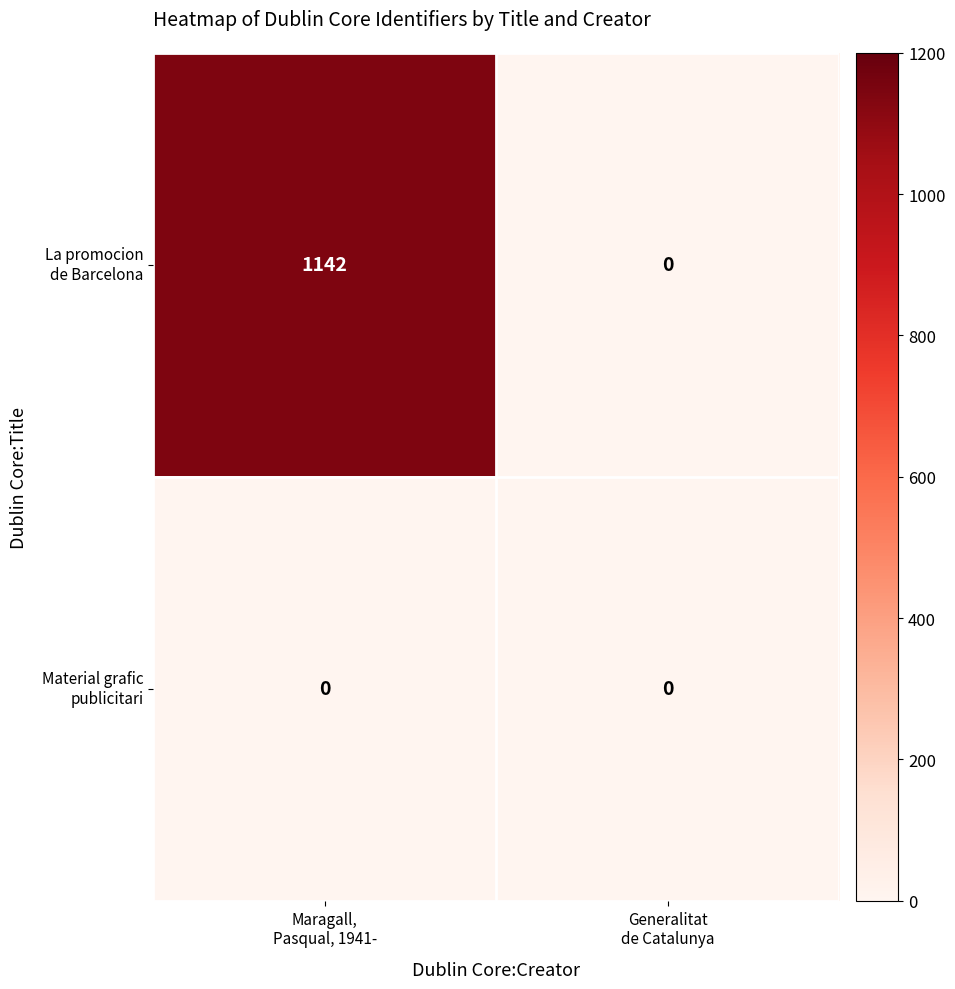

What is the greatest value displayed?

1142